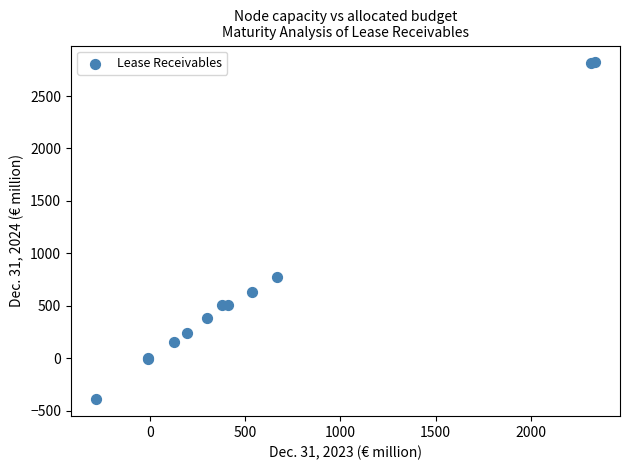

What Y value in the scatter plot is closest to 1214?

775.2